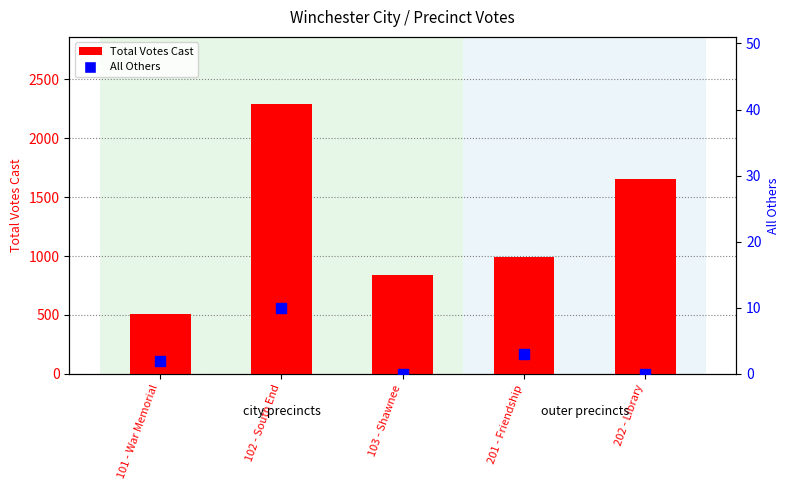

What is the total value across all series at 201 - Friendship?

994